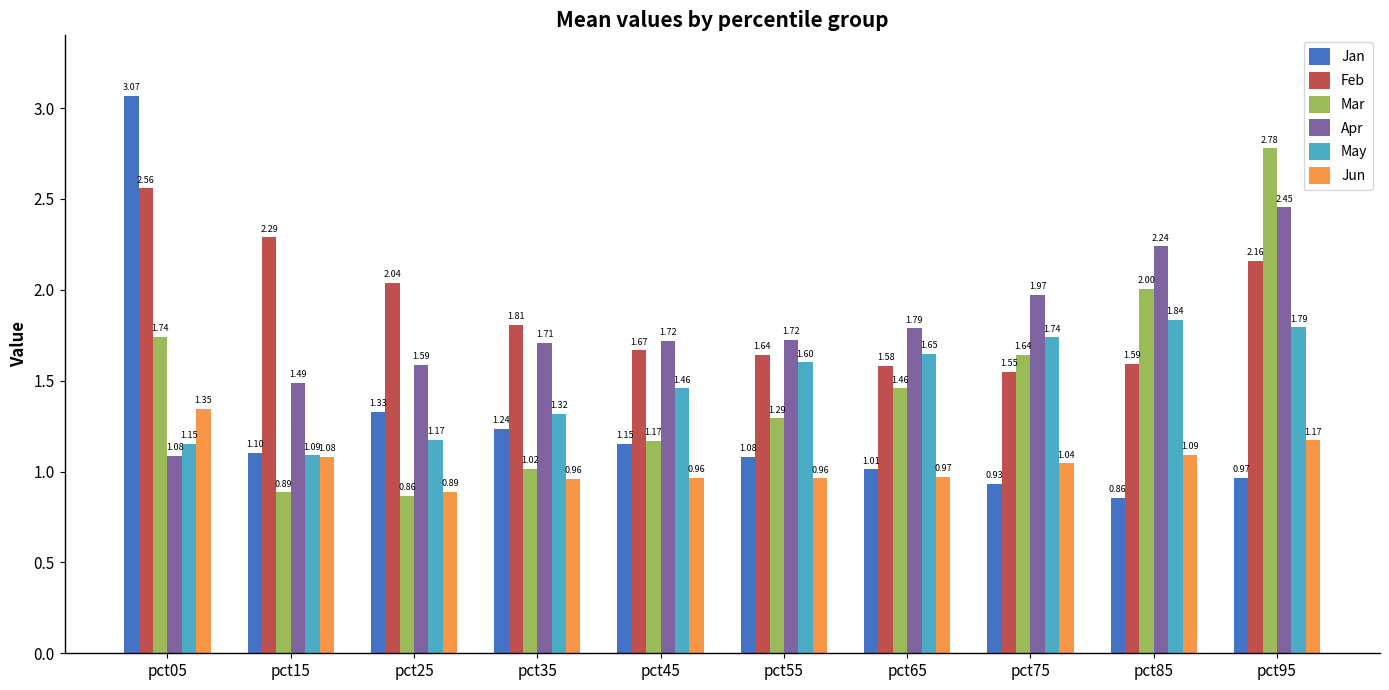

What is the spread (max minus min) of values at pct05?

2.0